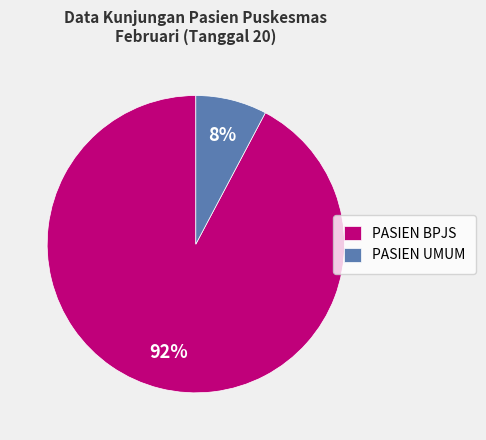

What is the majority slice?

PASIEN BPJS